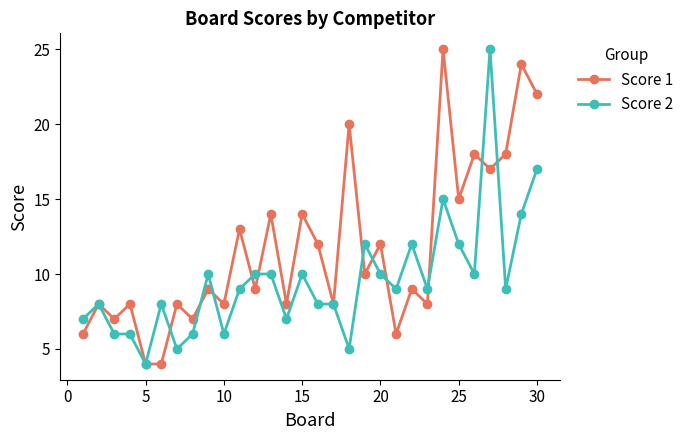

What is the minimum value shown in the chart?

4